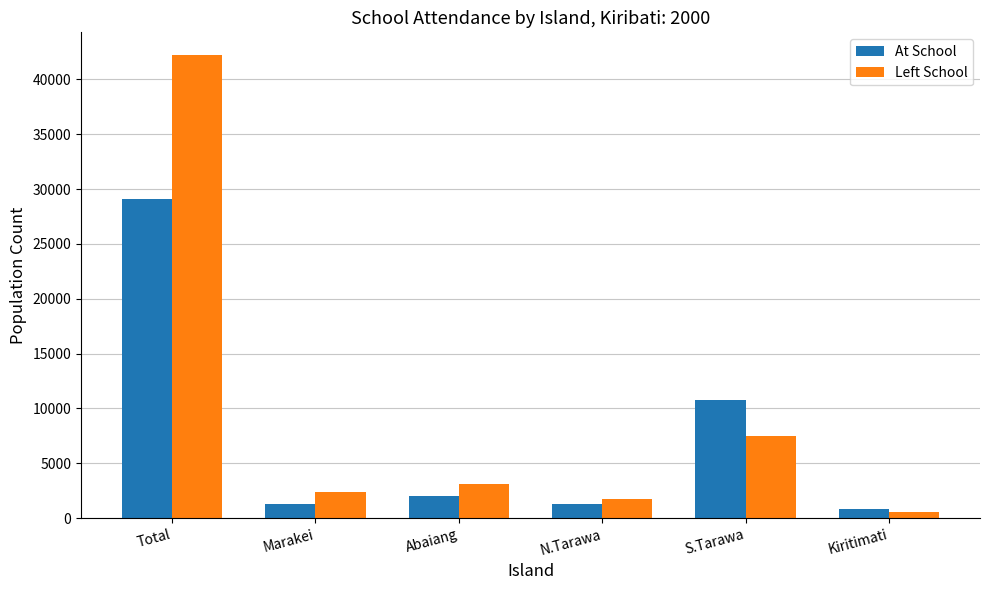

Which category has the lowest value across all series?

Kiritimati